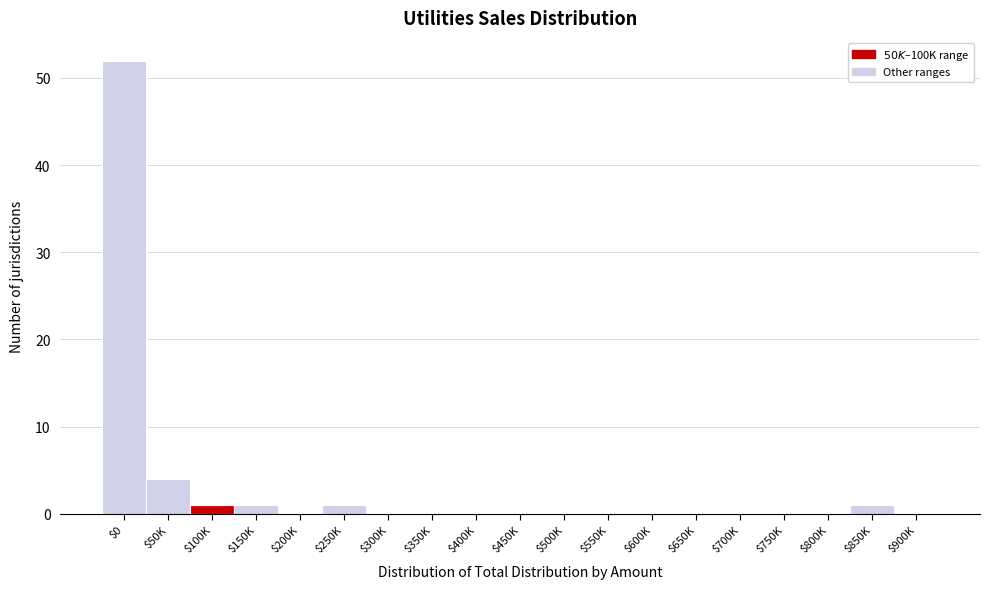

Which category has the highest value across all series?

$0